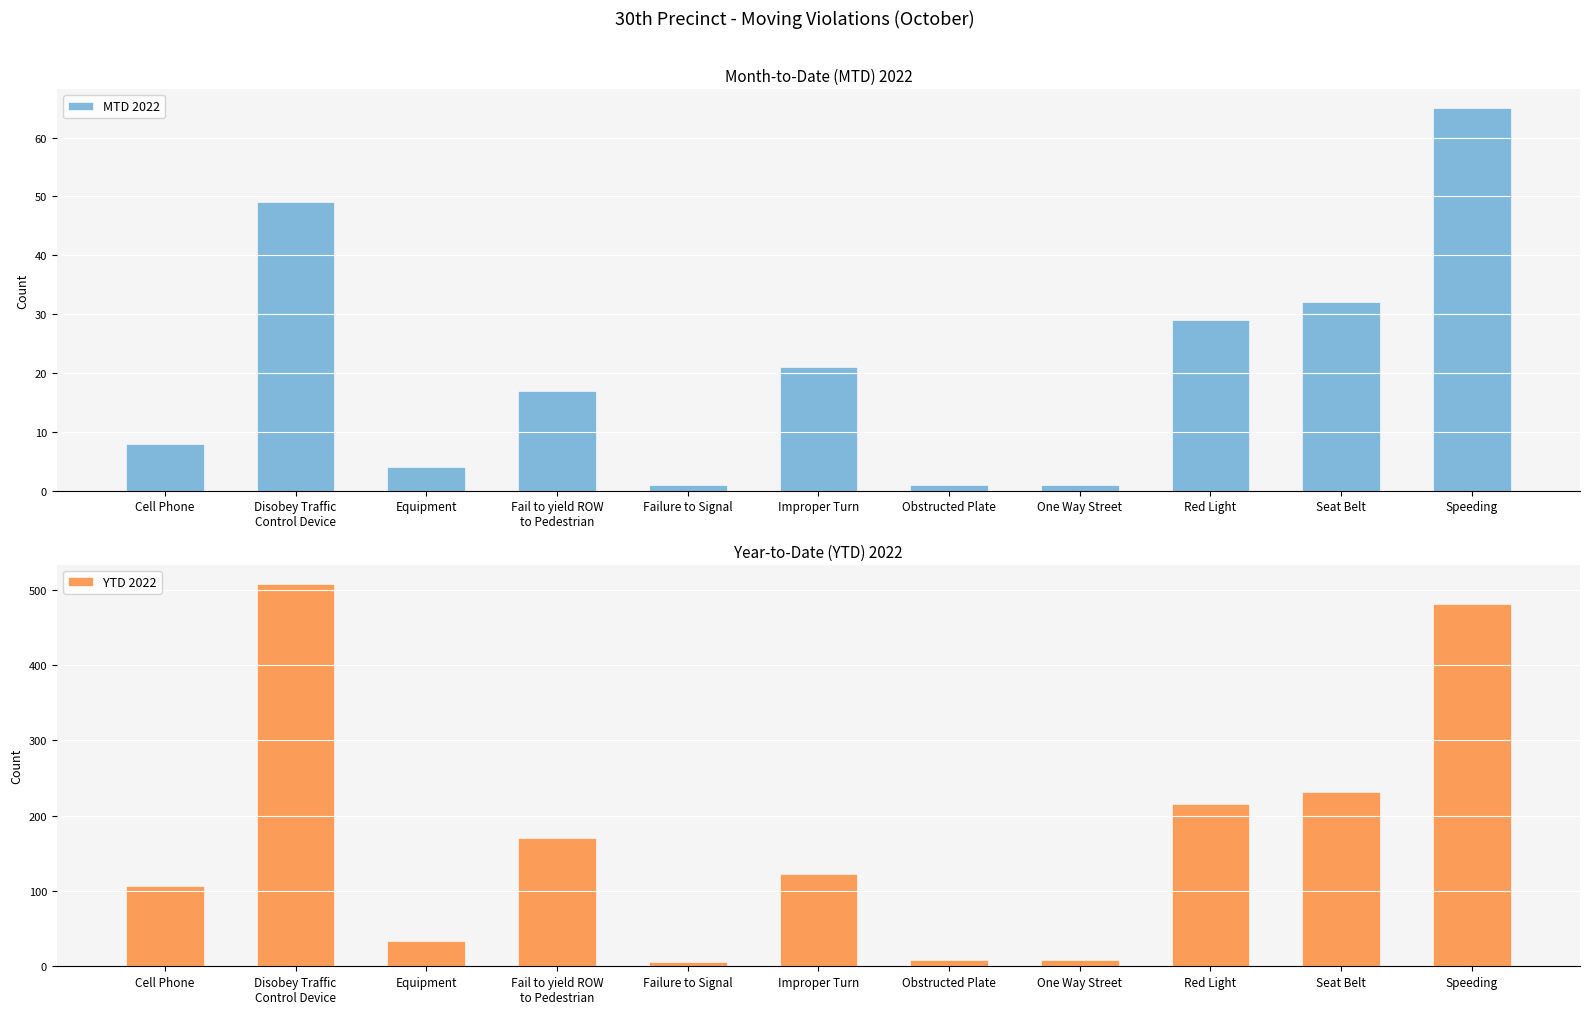

At how many categories does at least one series exceed 284?

2